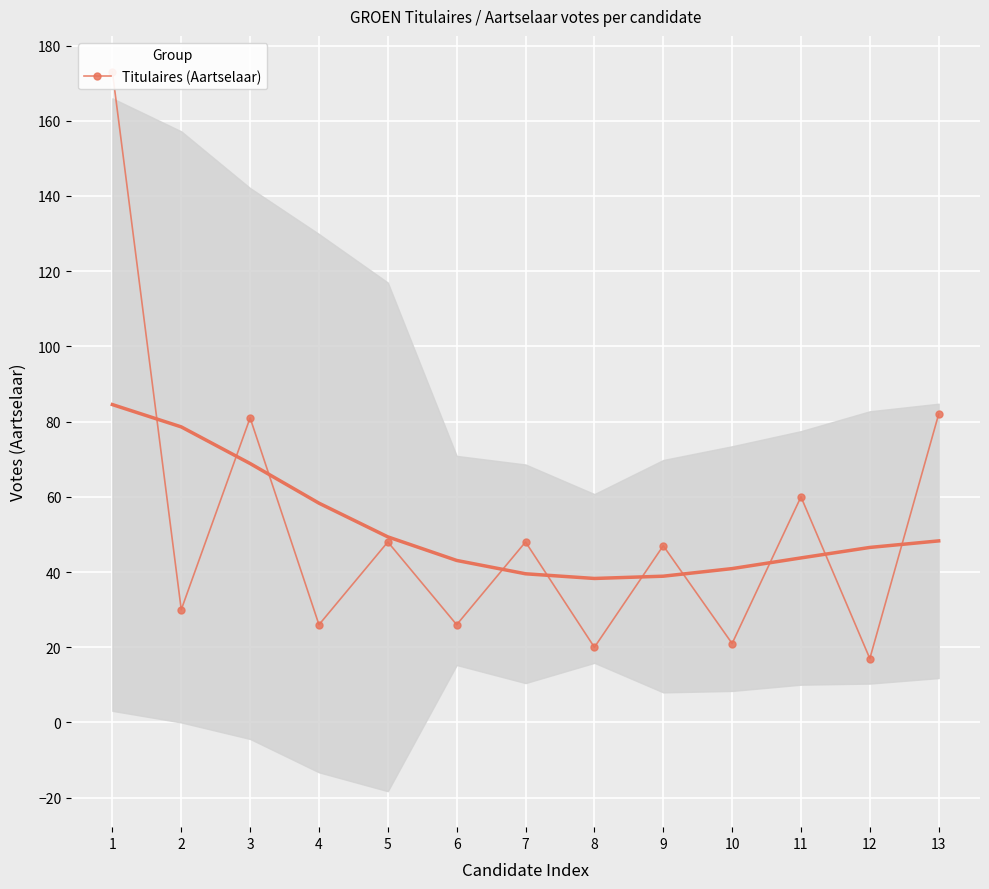

List the labels in order of value, smallest first.

12, 8, 10, 4, 6, 2, 9, 5, 7, 11, 3, 13, 1